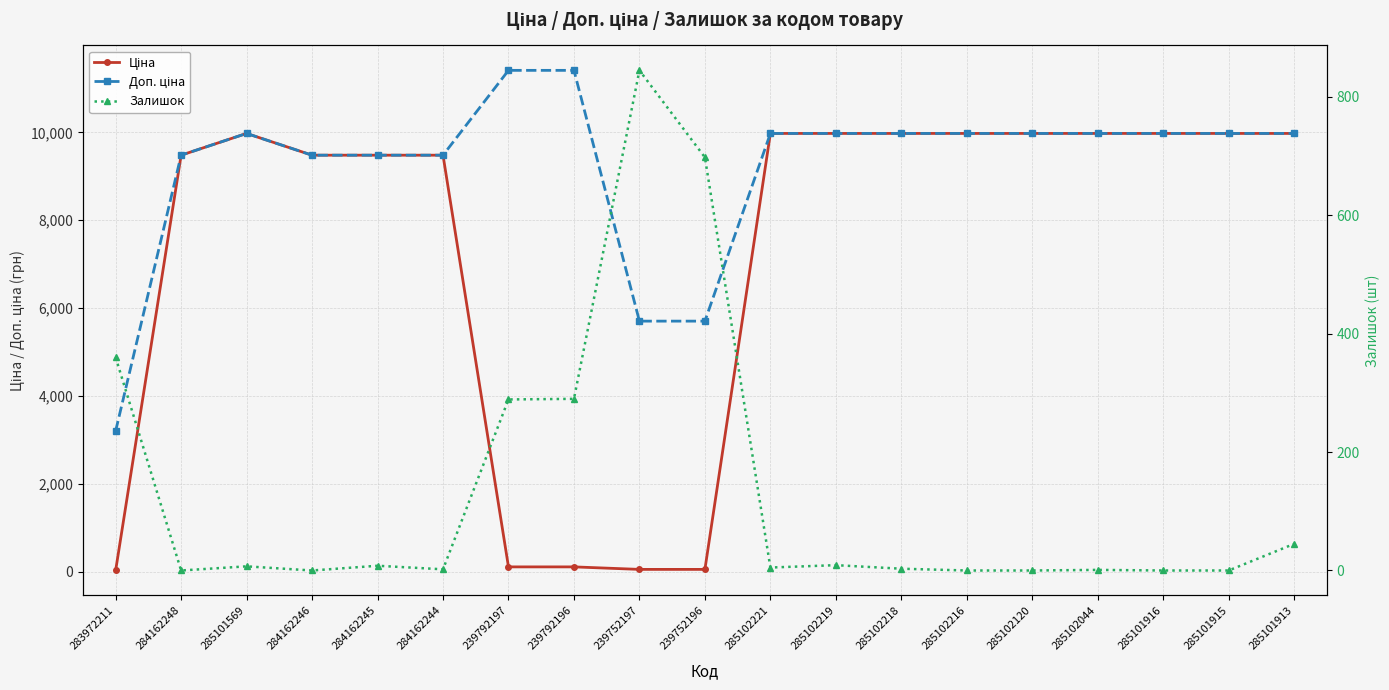

Which series has the widest spread of values?

Ціна